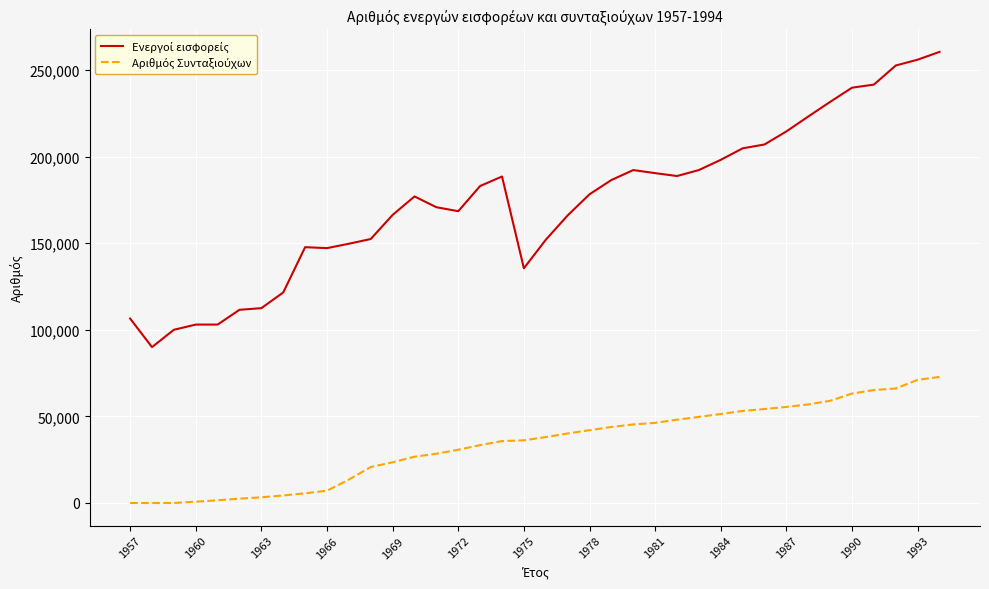

Does the chart display data point markers on the line(s)?

No